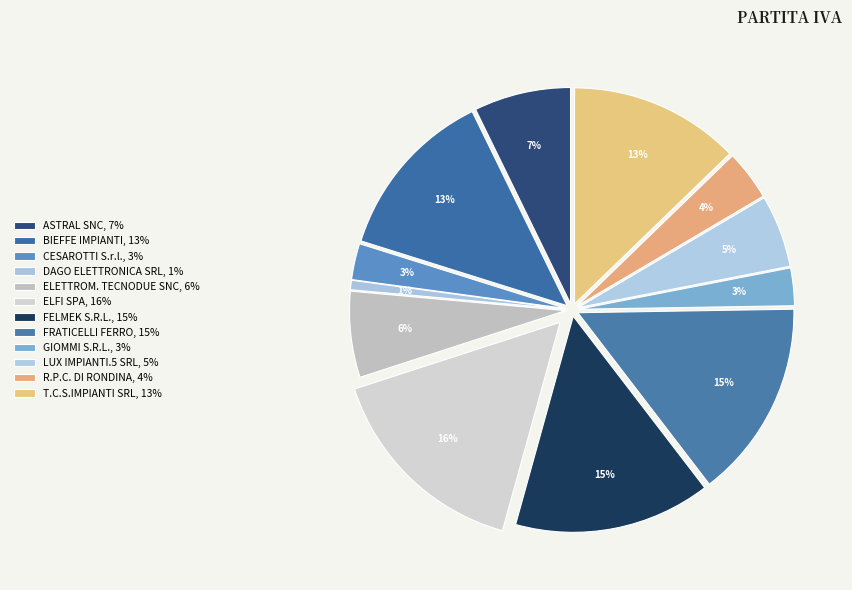

Is it true that BIEFFE IMPIANTI is 1% of the pie?

False